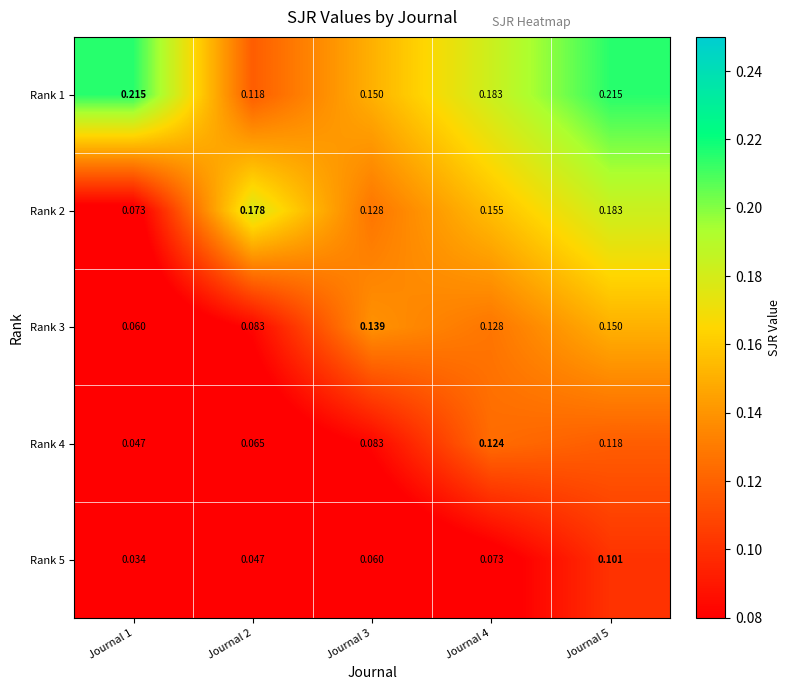

Is the value of Rank 2 at Journal 1 greater than the value of Rank 4 at Journal 2?

Yes